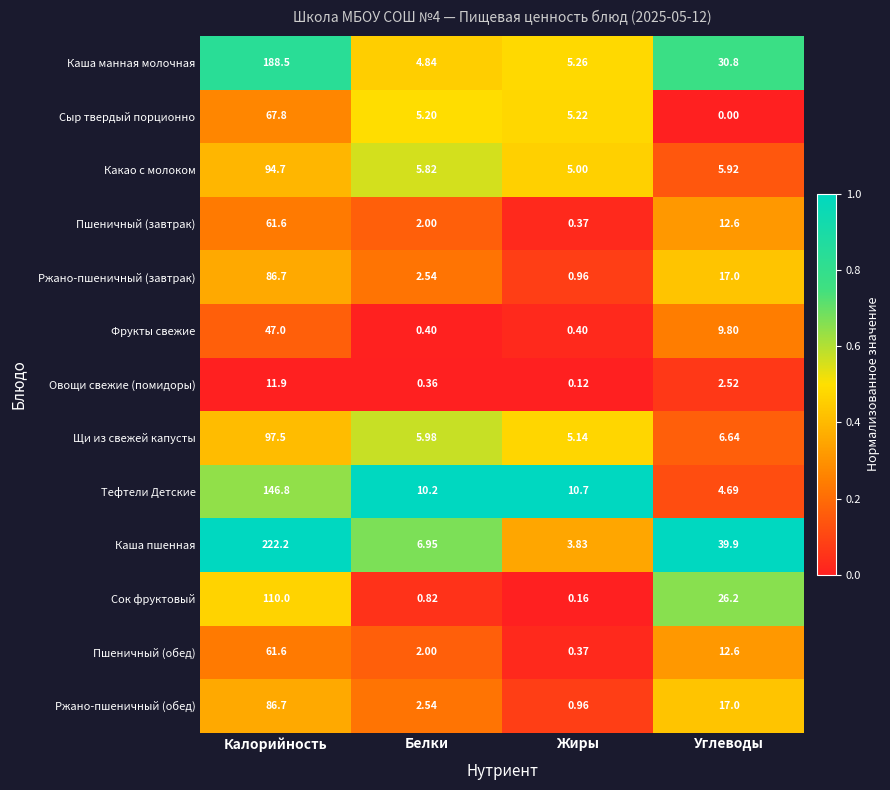

At which category is the sum across all series the highest?

Калорийность